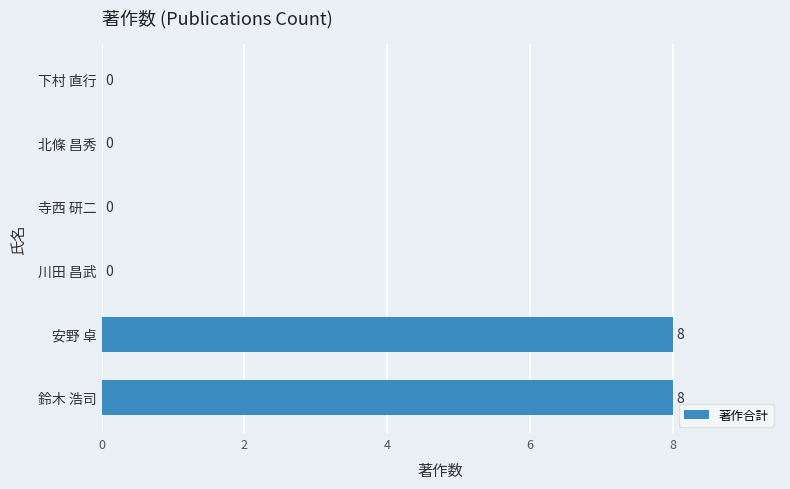

Are the bars grouped side by side (vs. stacked)?

No